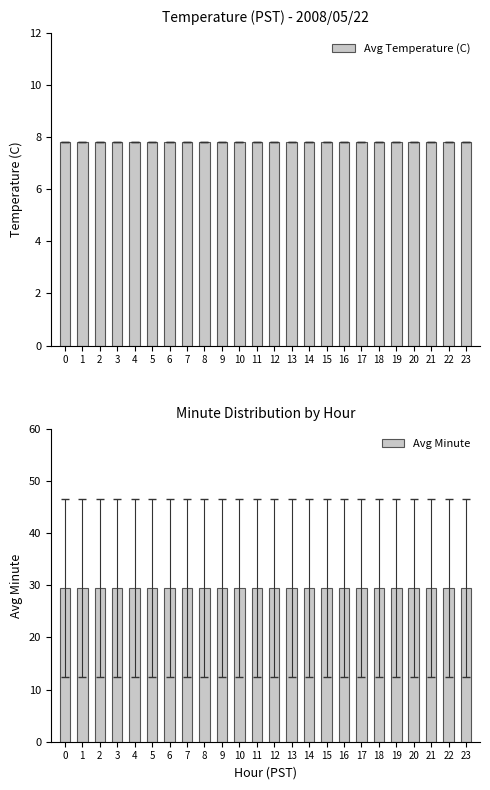

What is the total value across all series at 9?

37.3